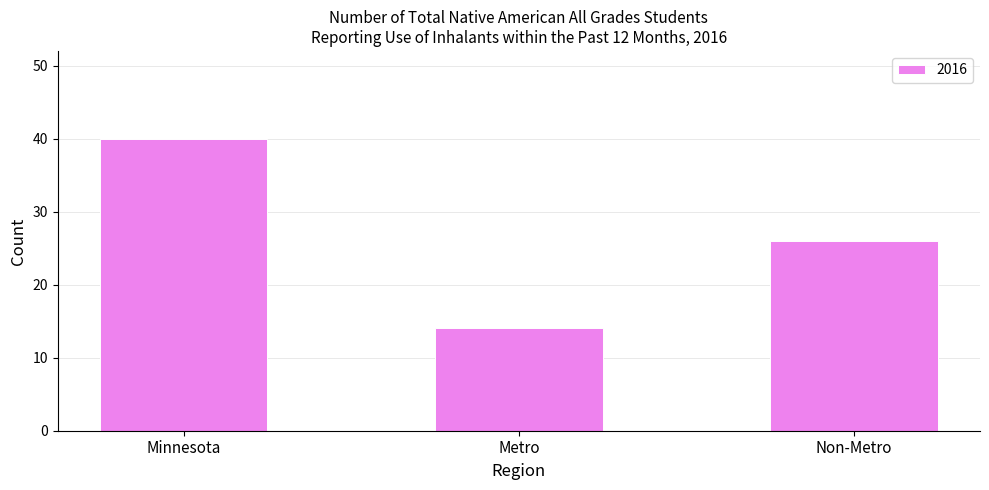

At which category does the chart reach its peak across all series?

Minnesota